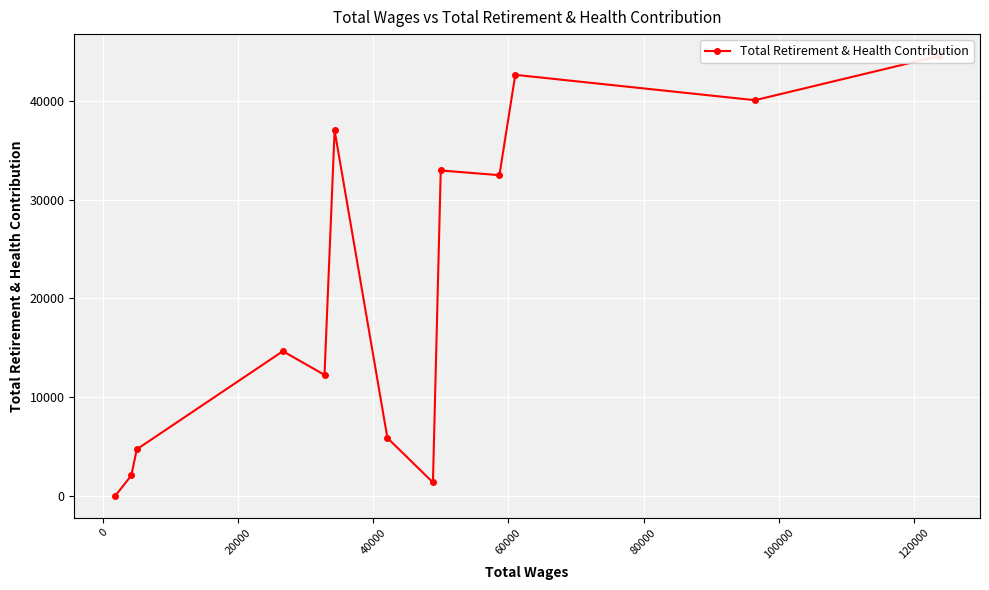

What is the difference between the second highest and second lowest values?

41343